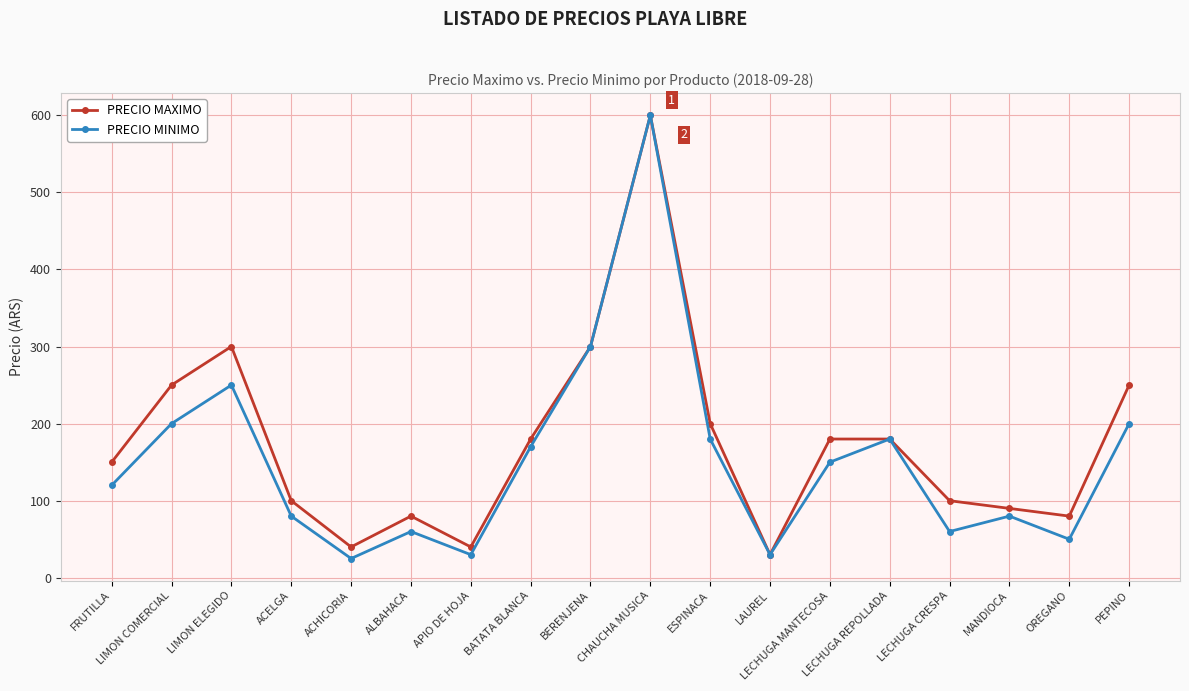

Which label corresponds to the largest value in the chart?

CHAUCHA MUSICA